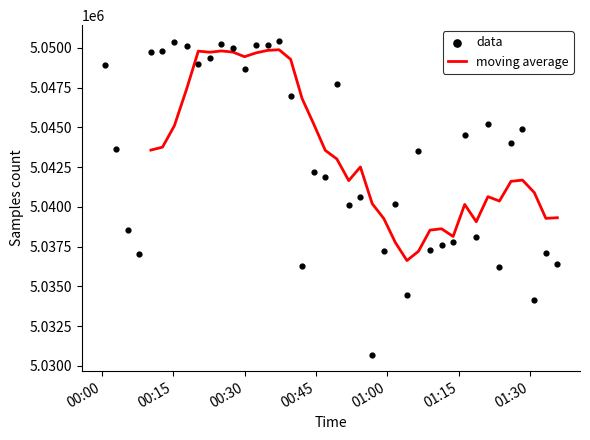

What is the maximum value for moving average?

5049889.6